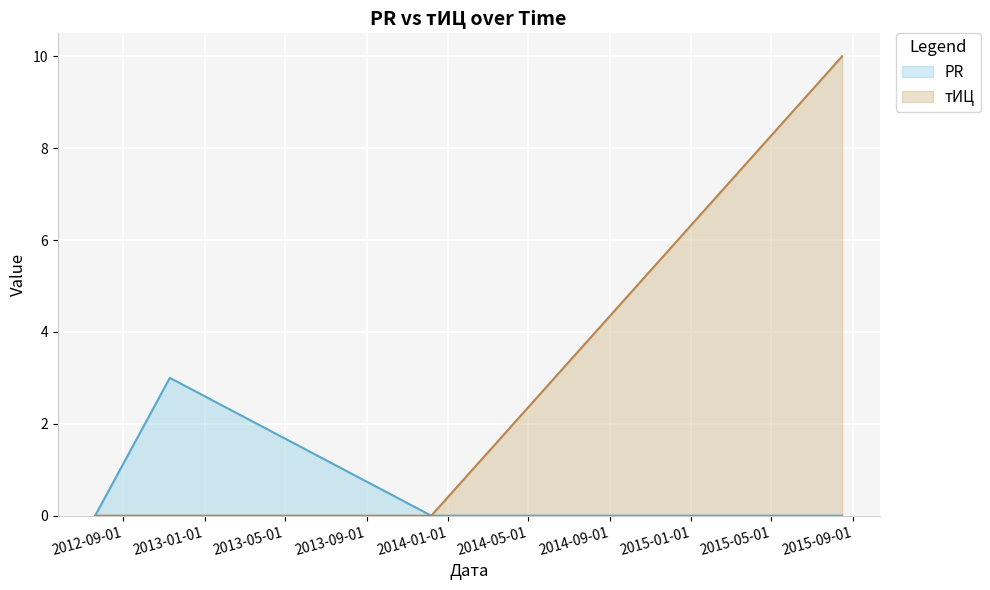

How many тИЦ values are between 0 and 10?

4